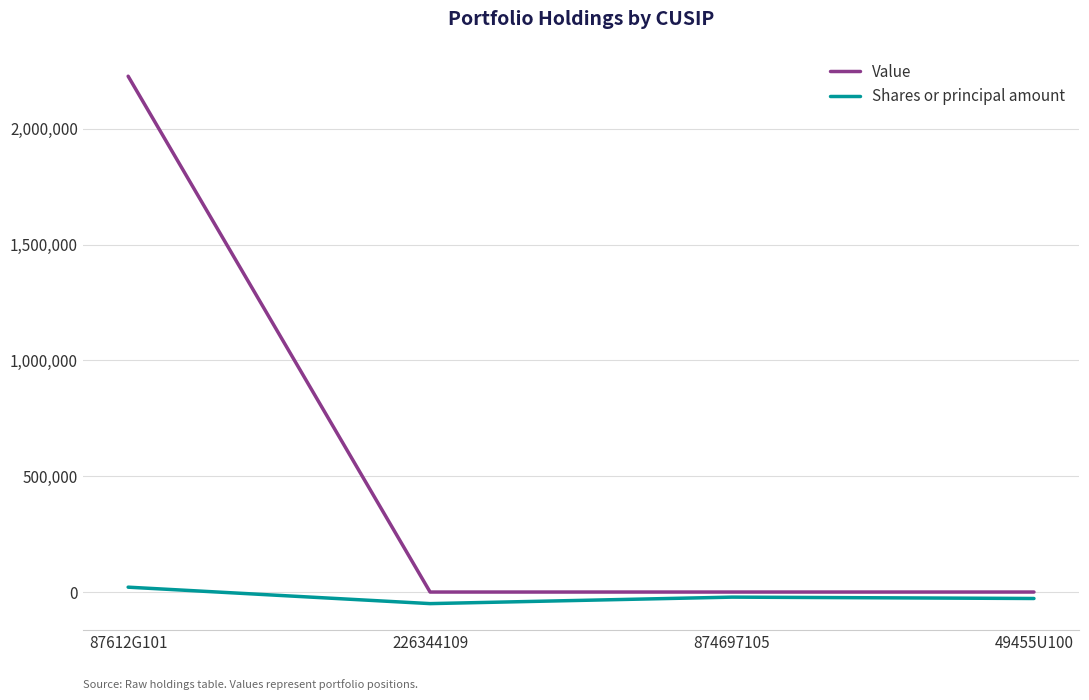

Which category has the highest value in the Shares or principal amount series?

87612G101